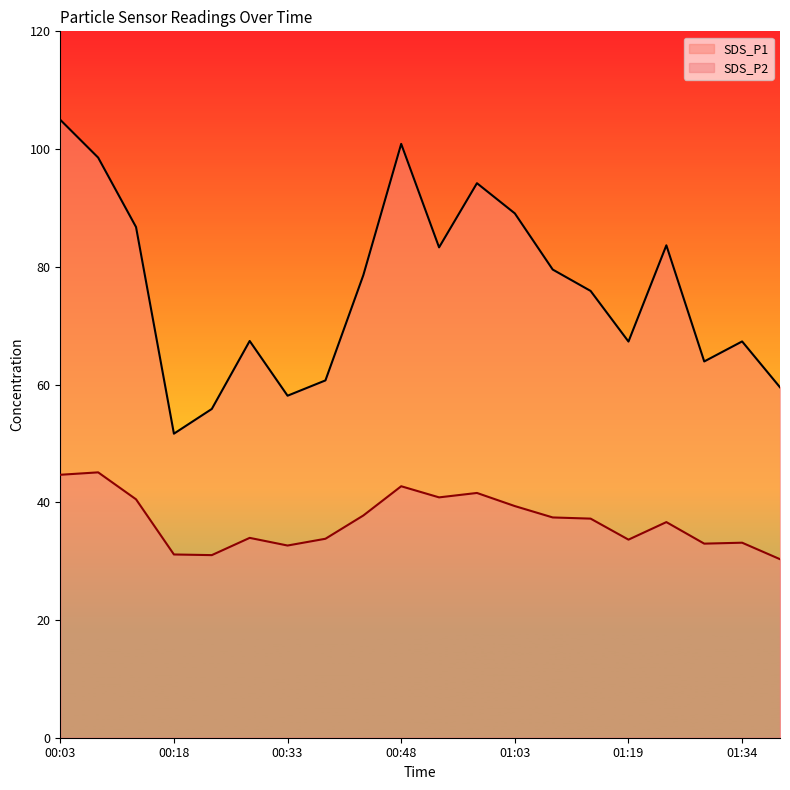

Reading left to right, transcribe all the data shown in this chart.

SDS_P1: 105.0	98.5	86.8	51.6	55.9	67.4	58.1	60.7	78.6	100.9	83.3	94.2	89.1	79.5	75.9	67.3	83.7	63.9	67.3	59.5
SDS_P2: 44.7	45.1	40.5	31.1	31.0	34.0	32.6	33.8	37.8	42.7	40.8	41.6	39.4	37.4	37.2	33.6	36.6	33.0	33.1	30.3